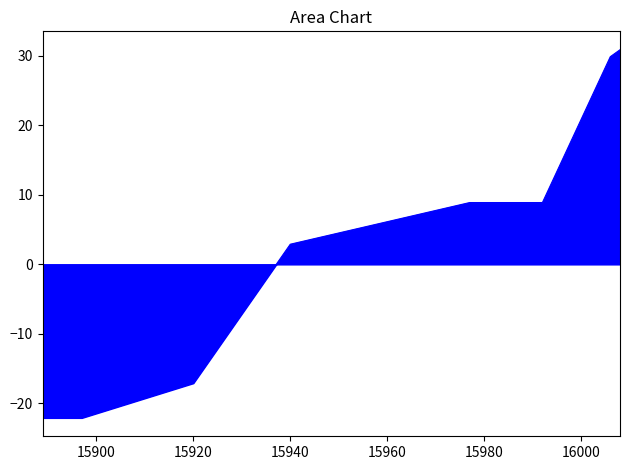

What is the greatest value displayed?

30.9